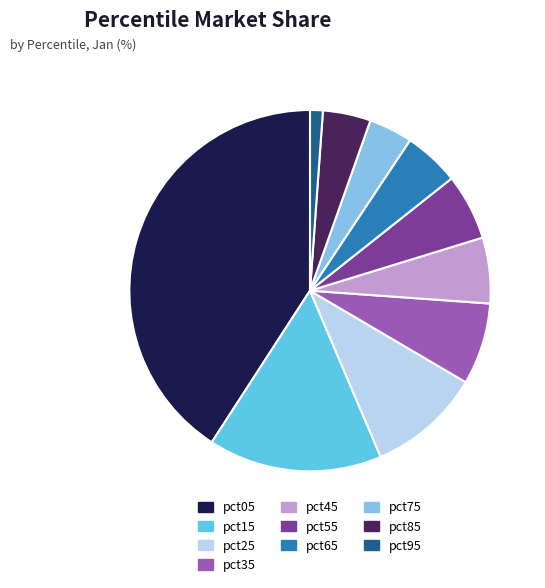

Is there a majority slice in this chart?

No